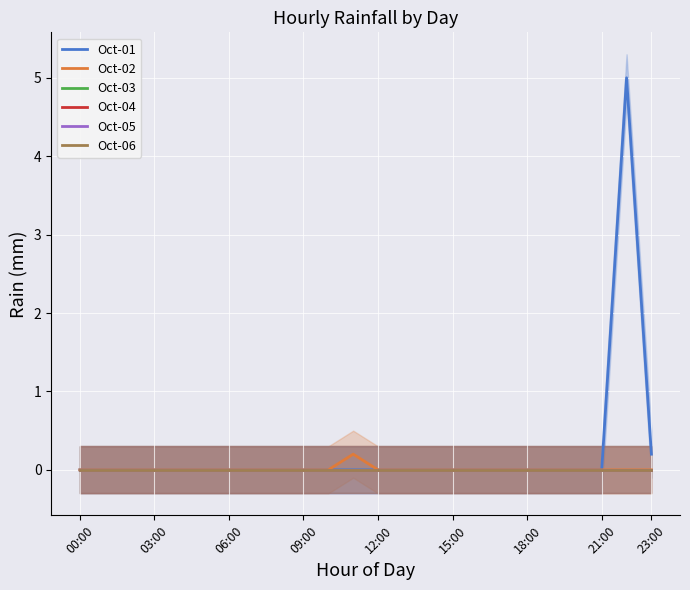

True or false: Oct-01 and Oct-03 intersect in this chart.

False